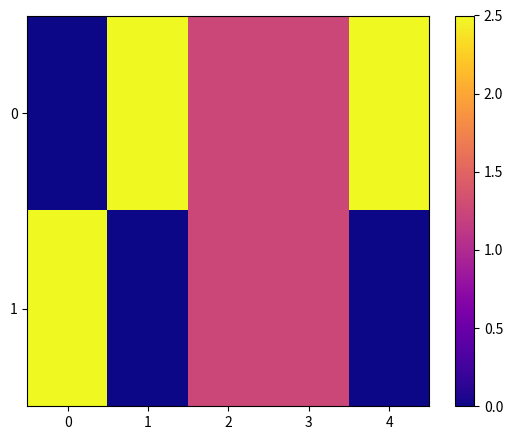

Rank the series at 1 from lowest to highest value.

1, 0